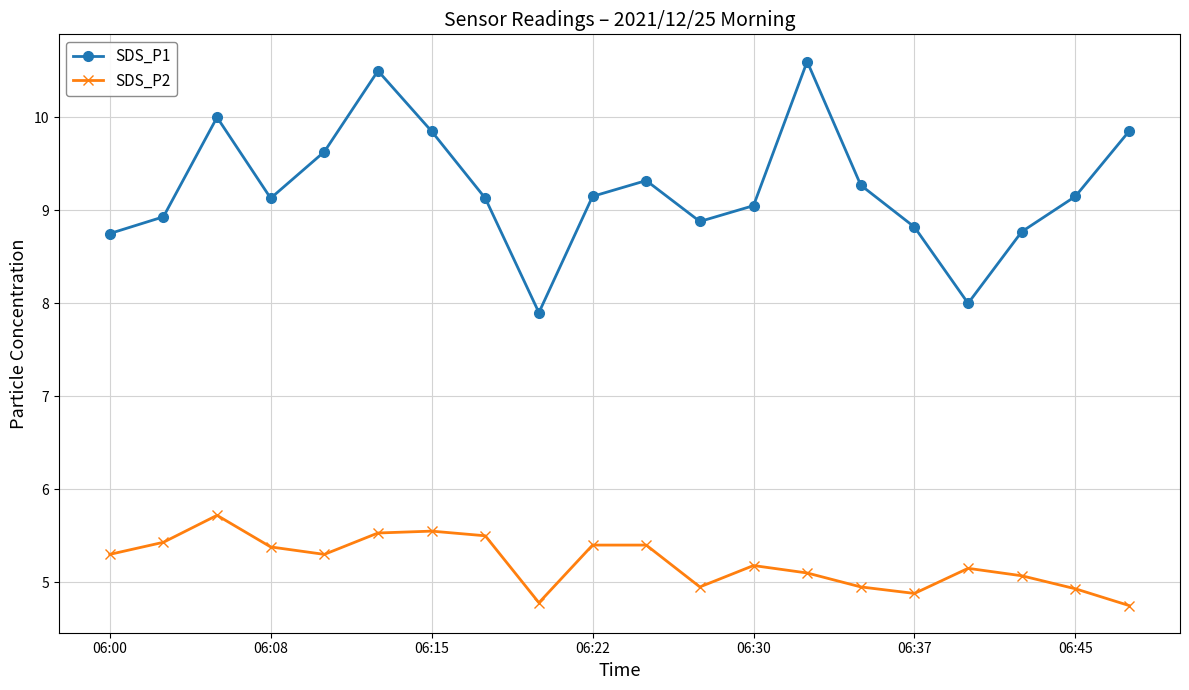

What is the average value of the SDS_P2 series?

5.2